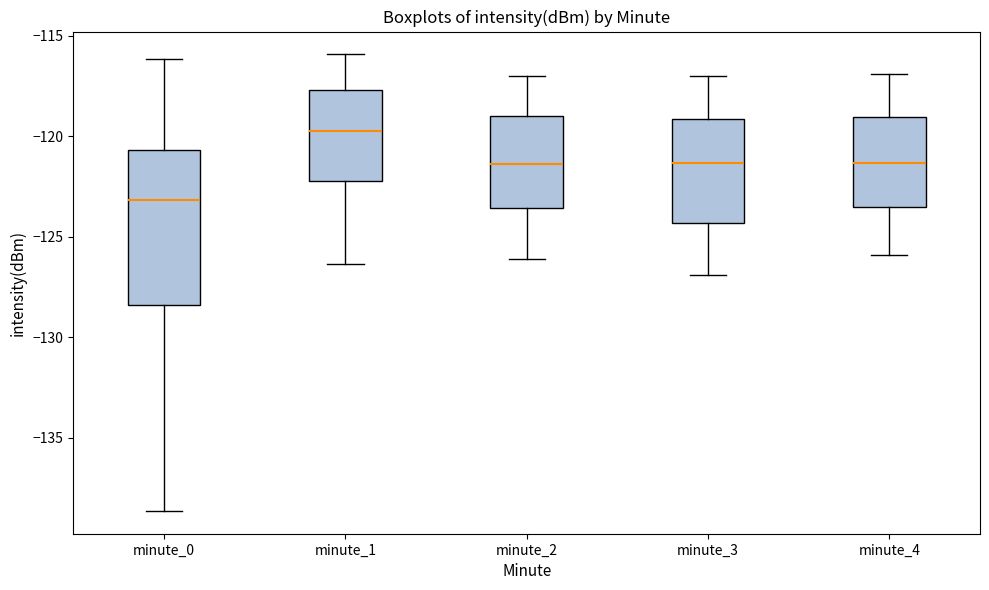

Reading left to right, transcribe this box plot: for each box, give where its median line is, the range the box spans, and where its two whiskers end, as read against the y-axis. The values are not printed on the chart, so give them approximately, as read against the axis.

minute_0: median -123.0, box -128.5 to -120.5, whiskers -138.5 to -116.0
minute_1: median -120.0, box -122.0 to -117.5, whiskers -126.5 to -116.0
minute_2: median -121.5, box -123.5 to -119.0, whiskers -126.0 to -117.0
minute_3: median -121.5, box -124.5 to -119.0, whiskers -127.0 to -117.0
minute_4: median -121.5, box -123.5 to -119.0, whiskers -126.0 to -117.0